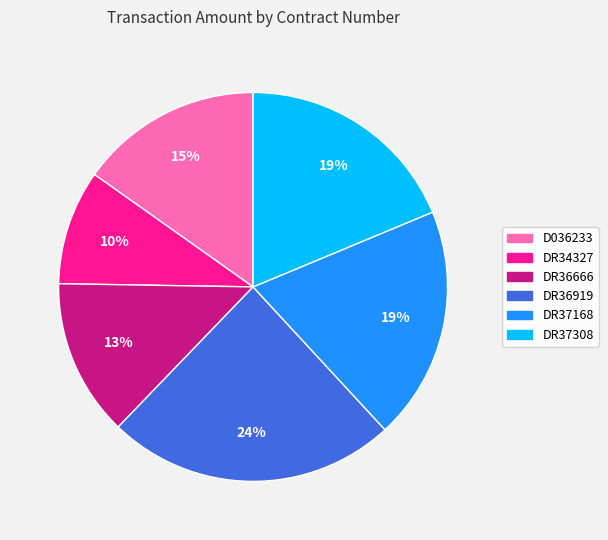

What is the ratio of the value at DR34327 to the value at DR37168?

0.5